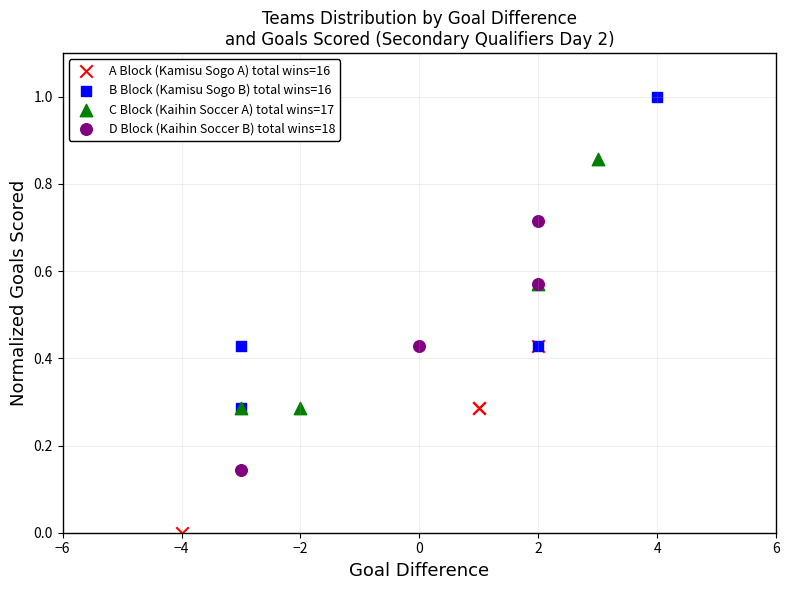

What are all the series names shown in the legend?

A Block (Kamisu Sogo A) total wins=16, B Block (Kamisu Sogo B) total wins=16, C Block (Kaihin Soccer A) total wins=17, D Block (Kaihin Soccer B) total wins=18